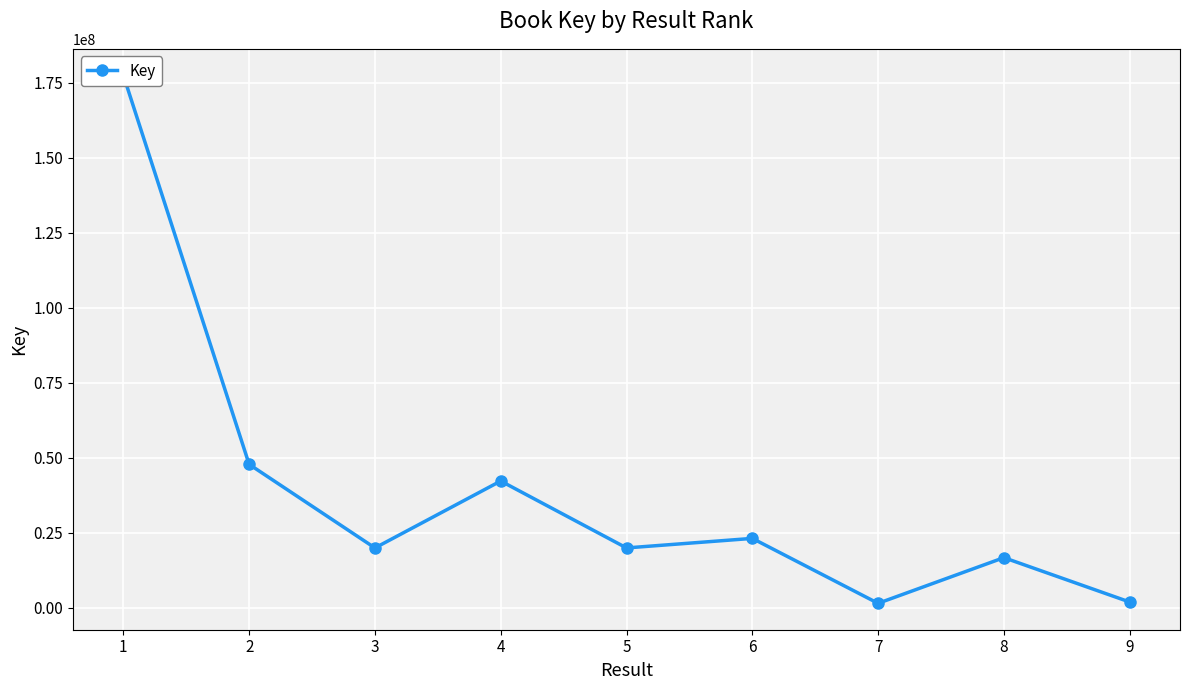

Is it true that the value at 7 is 1504746?

True